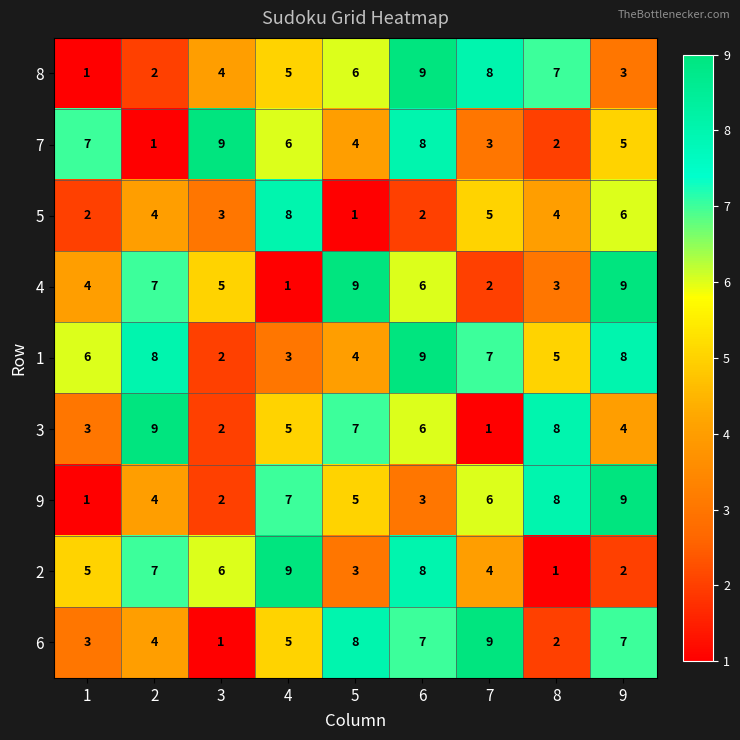

The 9 series shows 1 at 3. True or false?

False